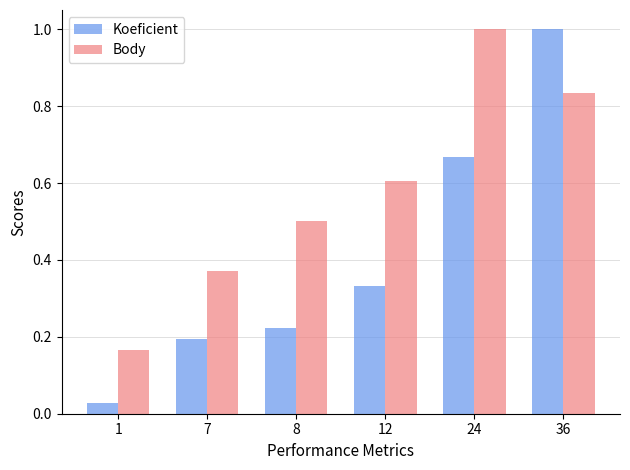

What is the sum of all Koeficient values?

2.4